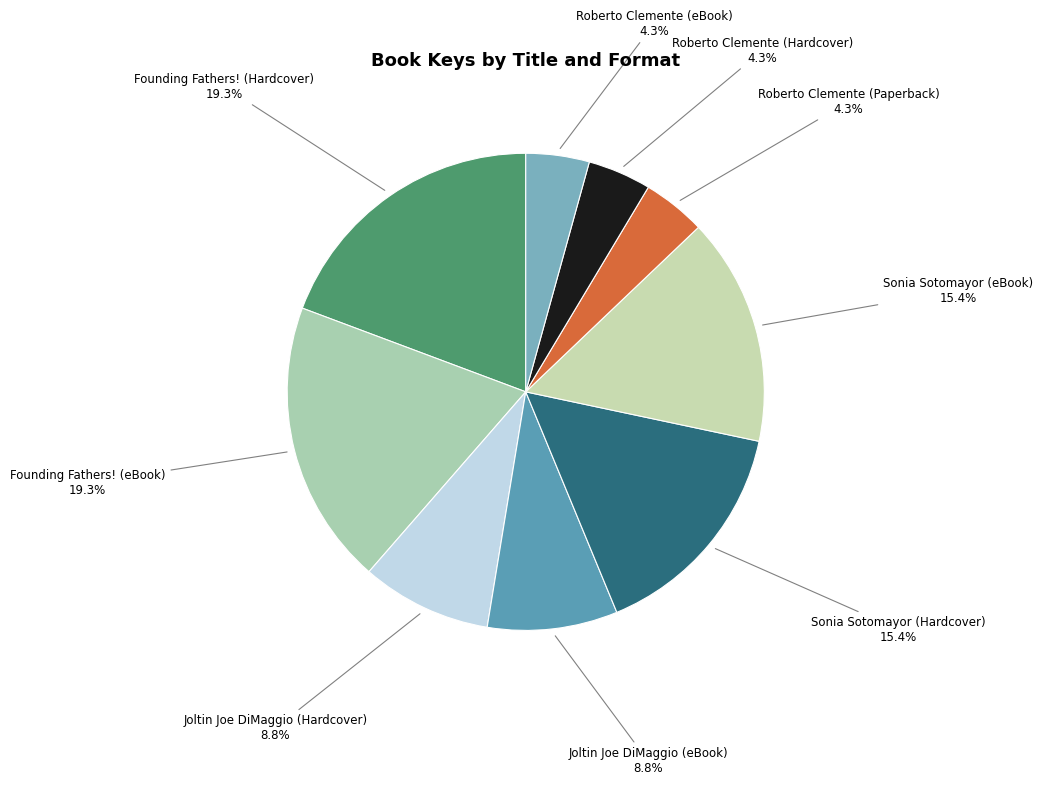

Between Roberto Clemente (Hardcover) and Founding Fathers! (eBook), which is larger?

Founding Fathers! (eBook)